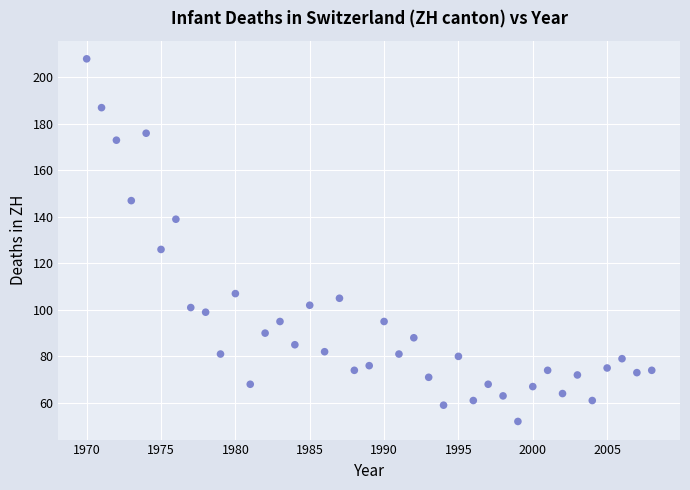

What is the range of X values (max minus min)?

38